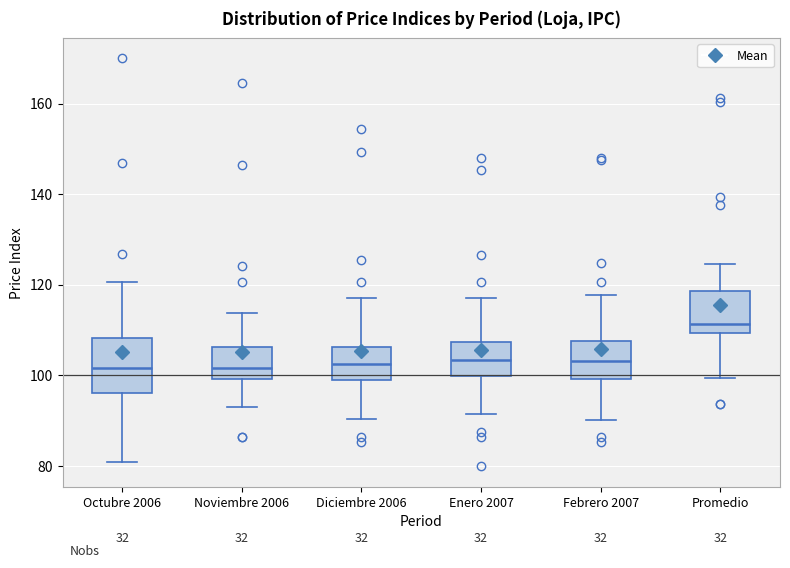

Reading left to right, transcribe this box plot: for each box, give where its median line is, the range the box spans, and where its two whiskers end, as read against the y-axis. The values are not printed on the chart, so give them approximately, as read against the axis.

Octubre 2006: median 102, box 96 to 108, whiskers 80 to 120
Noviembre 2006: median 102, box 100 to 106, whiskers 92 to 114
Diciembre 2006: median 102, box 98 to 106, whiskers 90 to 116
Enero 2007: median 104, box 100 to 108, whiskers 92 to 118
Febrero 2007: median 104, box 100 to 108, whiskers 90 to 118
Promedio: median 112, box 110 to 118, whiskers 100 to 124